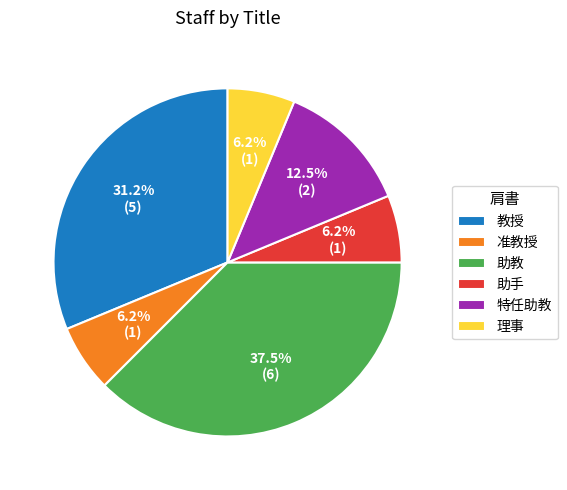

Which slice is the largest?

助教